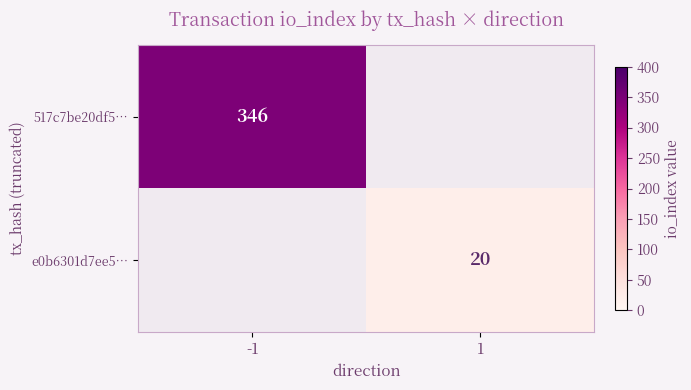

The value of 517c7be20df5… at -1 is 146. True or false?

False